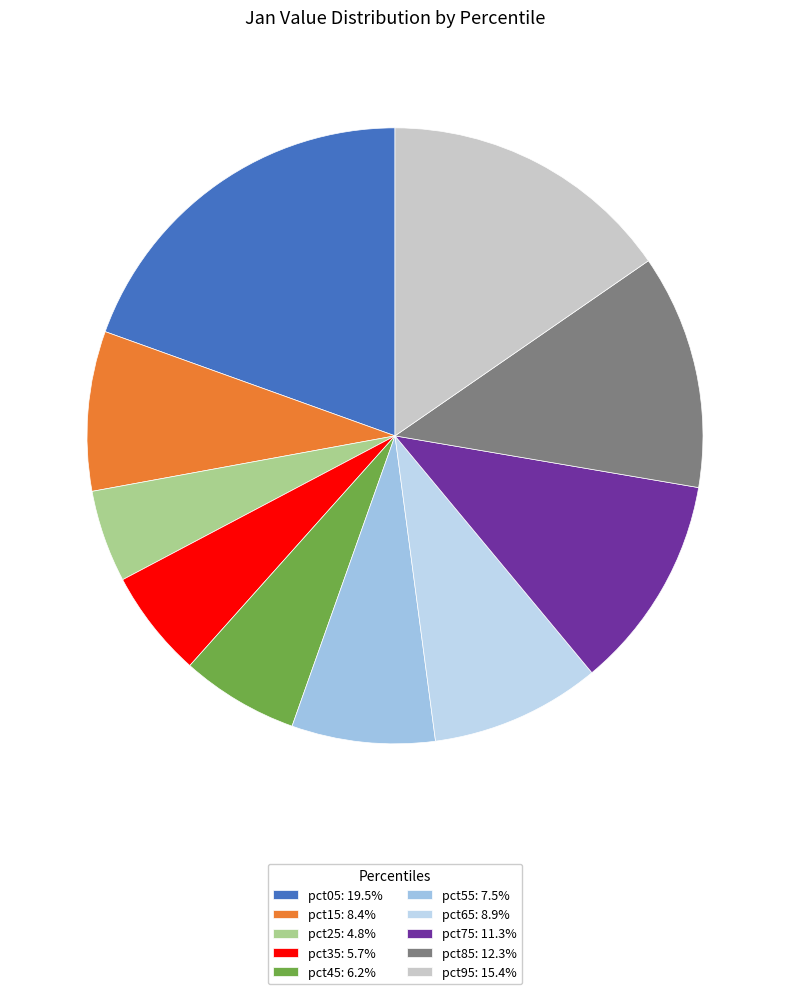

Is it true that pct55 is 8% of the pie?

True